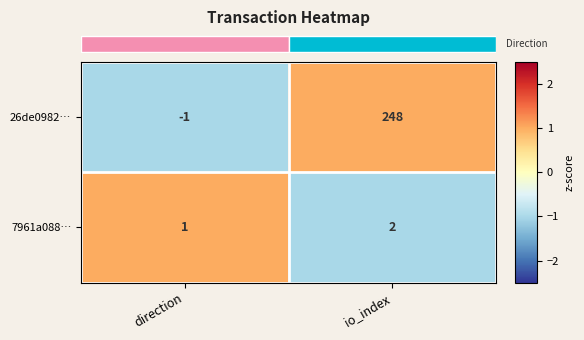

Reading left to right, transcribe all the data shown in this chart.

26de0982…: direction=-1	io_index=248
7961a088…: direction=1	io_index=2